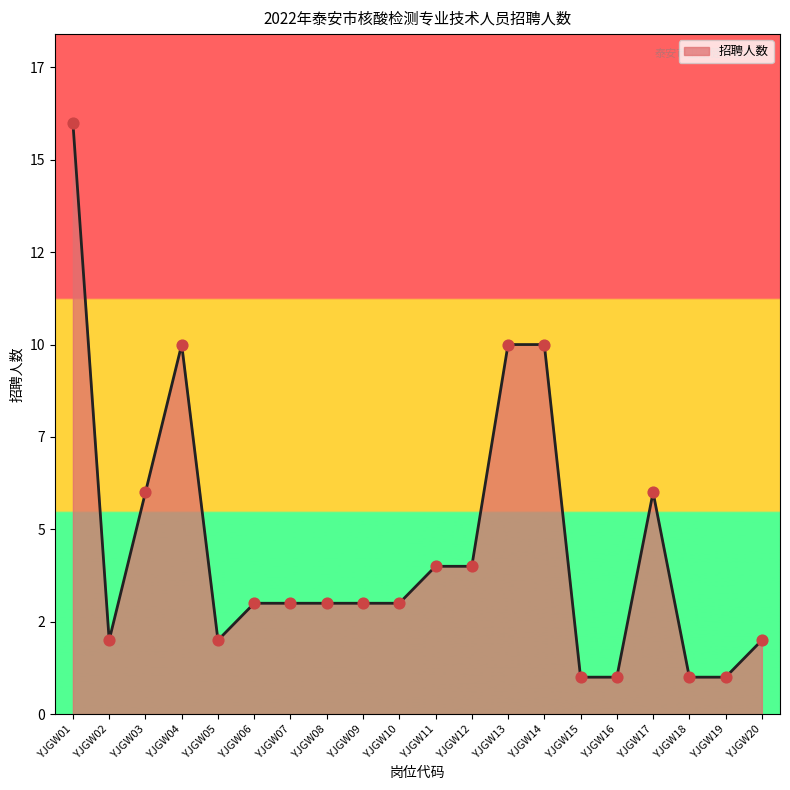

Between YJGW11 and YJGW16, which is larger?

YJGW11